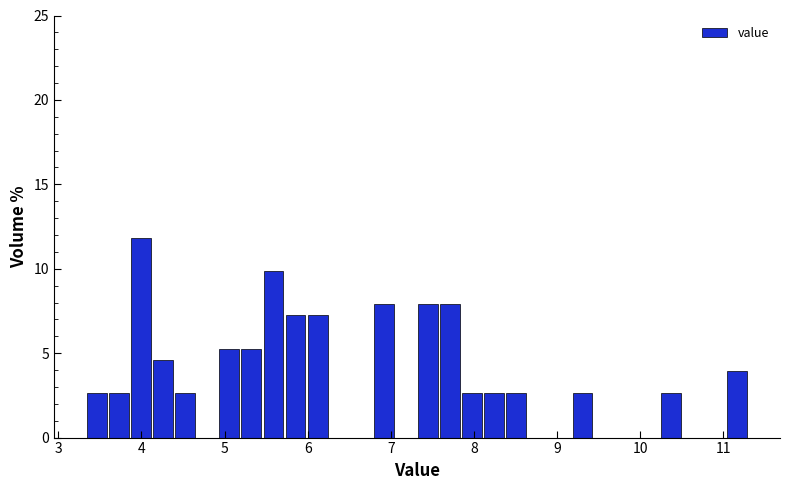

Around what value on the x-axis is the tallest bar? Give the approximate position of its centre, as read against the axis.

4.0